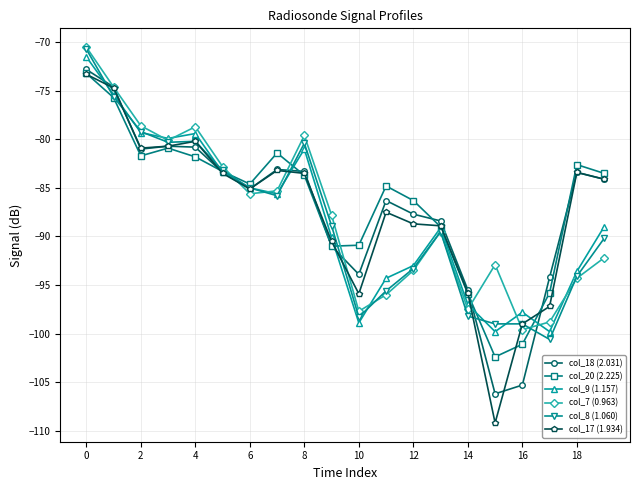

What is the maximum value for col_18 (2.031)?

-72.8